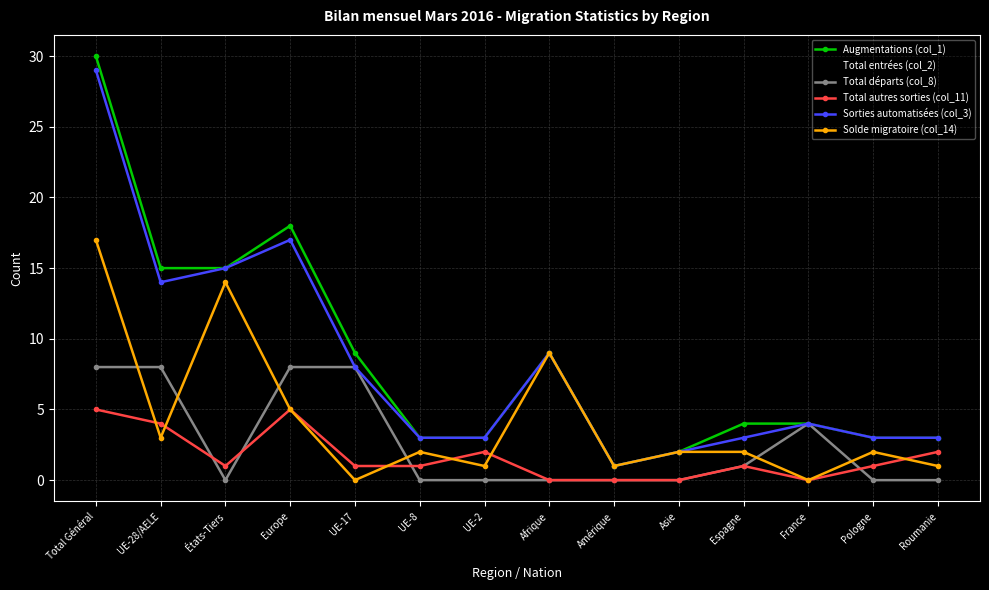

Does the chart have visible grid lines?

Yes